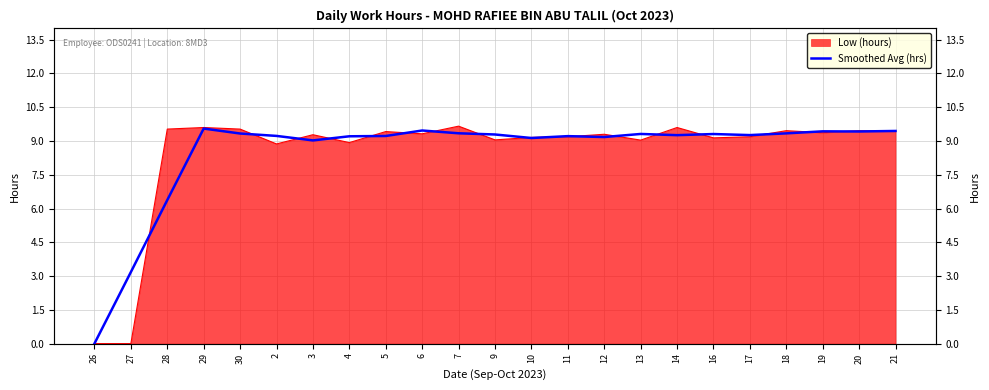

Which has a higher value, 11 or 16?

16